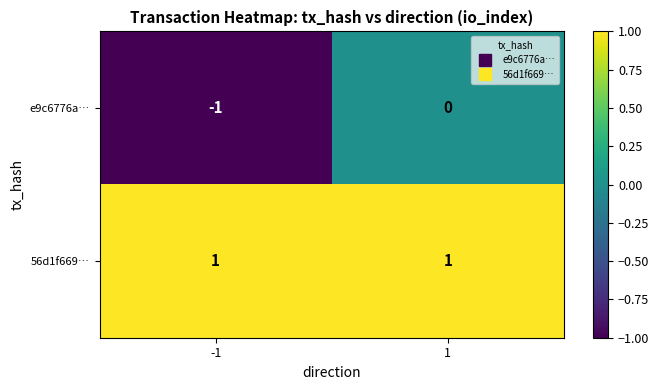

True or false: e9c6776a… has a value of -1 at -1.

True